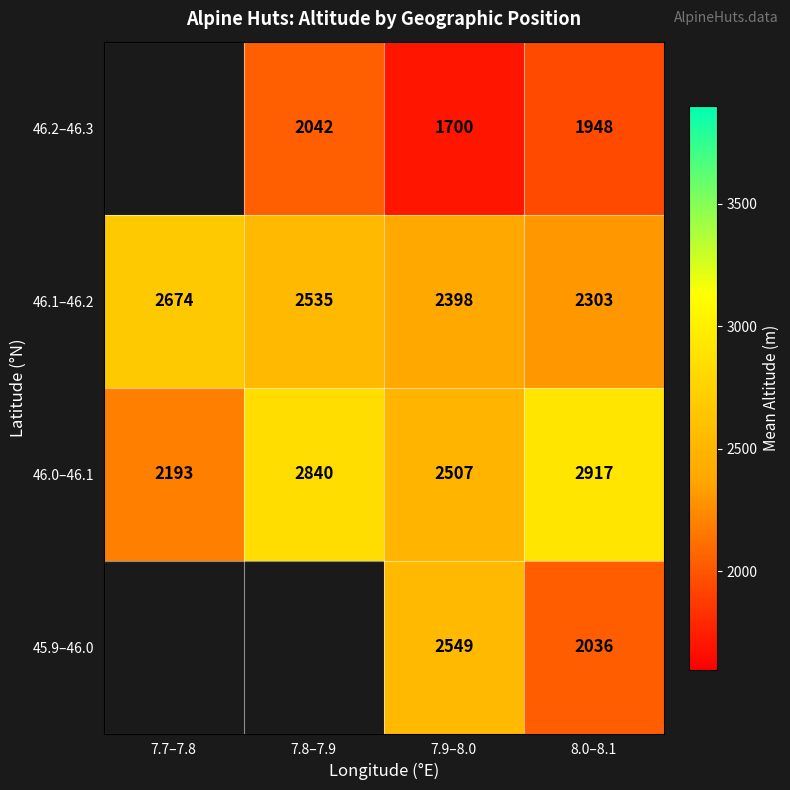

The value of 46.1–46.2 at 7.7–7.8 is 4265.7. True or false?

False